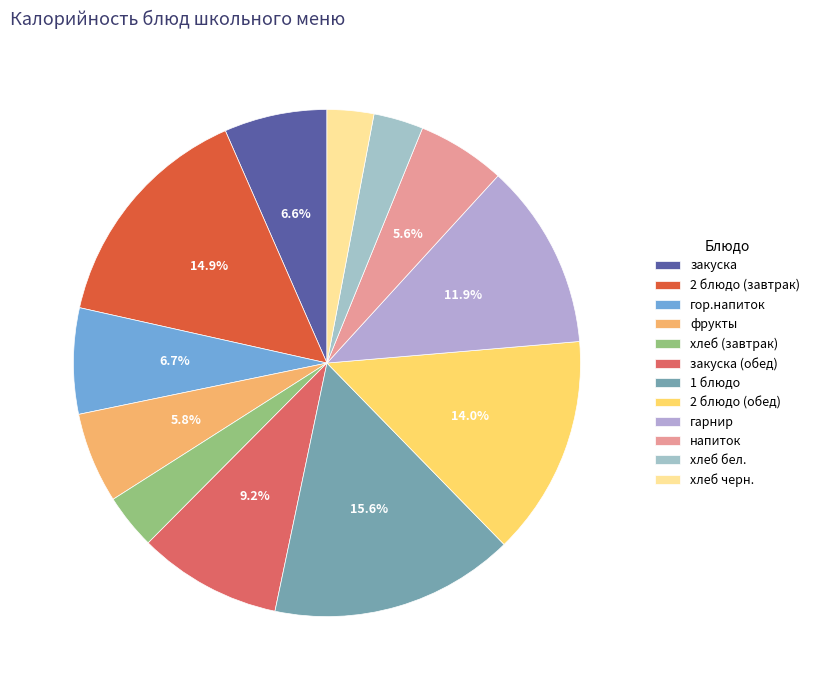

How many slices are in this pie chart?

12